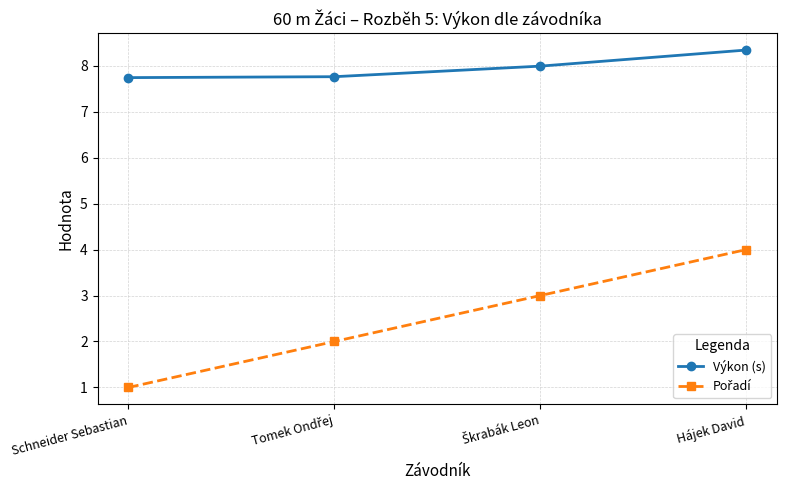

What is the greatest value displayed?

8.3